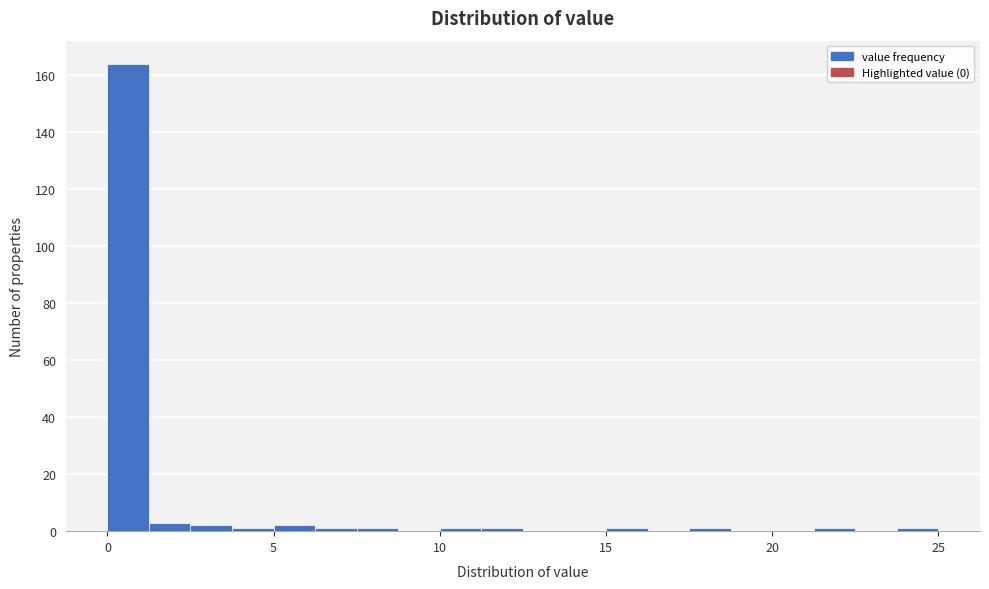

Around what value on the x-axis is the tallest bar? Give the approximate position of its centre, as read against the axis.

0.5